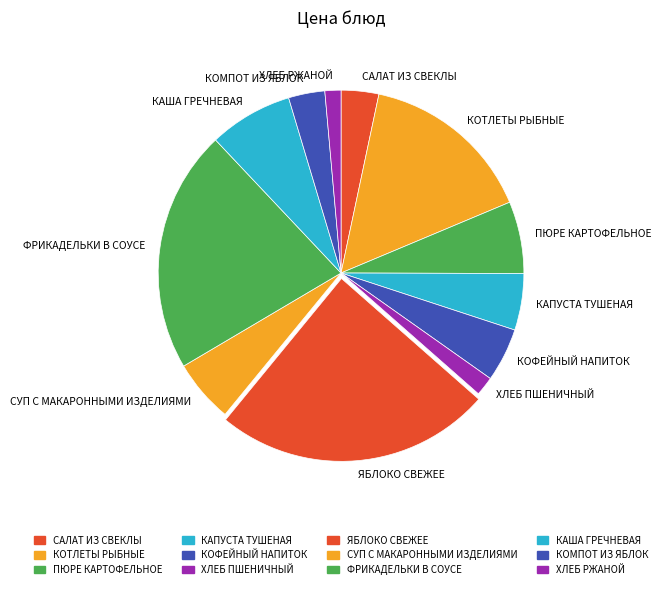

Approximately how many times larger is the value at КАША ГРЕЧНЕВАЯ compared to ХЛЕБ ПШЕНИЧНЫЙ?

4.4